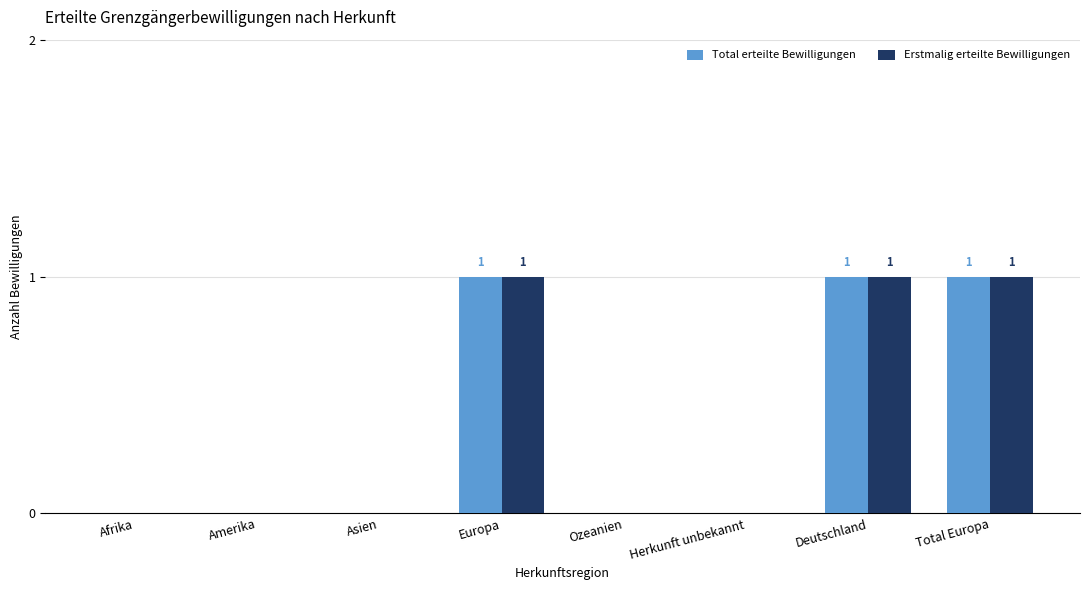

True or false: Total erteilte Bewilligungen has a value of 0 at Ozeanien.

True